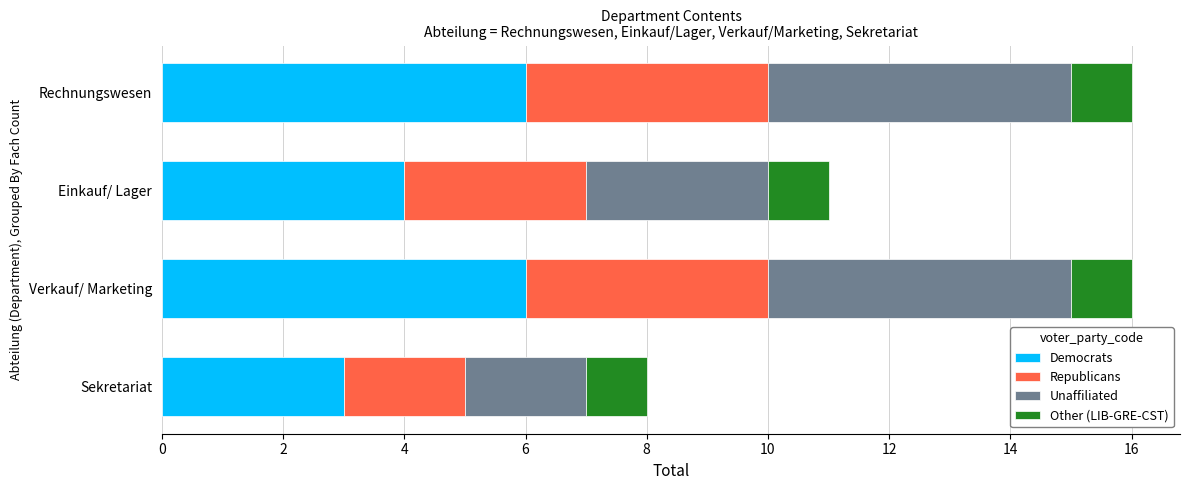

What is the minimum value for Democrats?

3